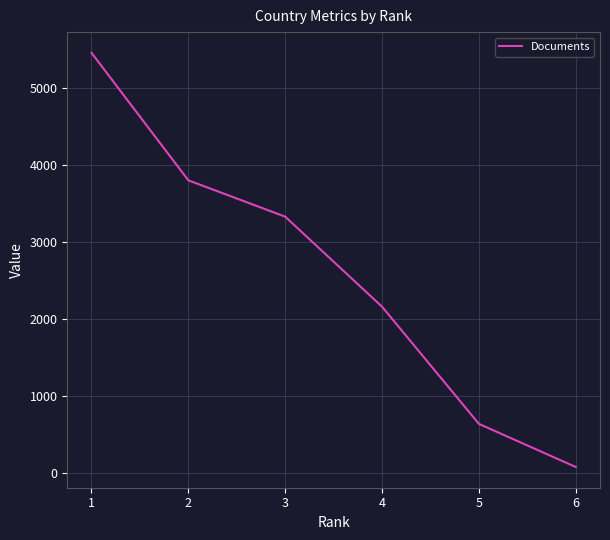

What is the sum of all values?

15459